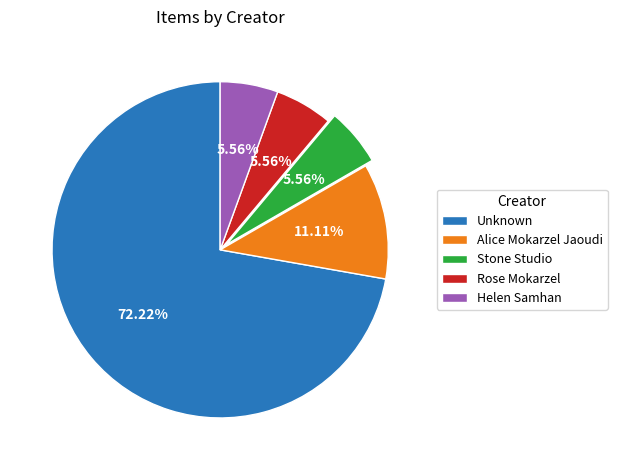

Which slice represents more than half of the pie?

Unknown